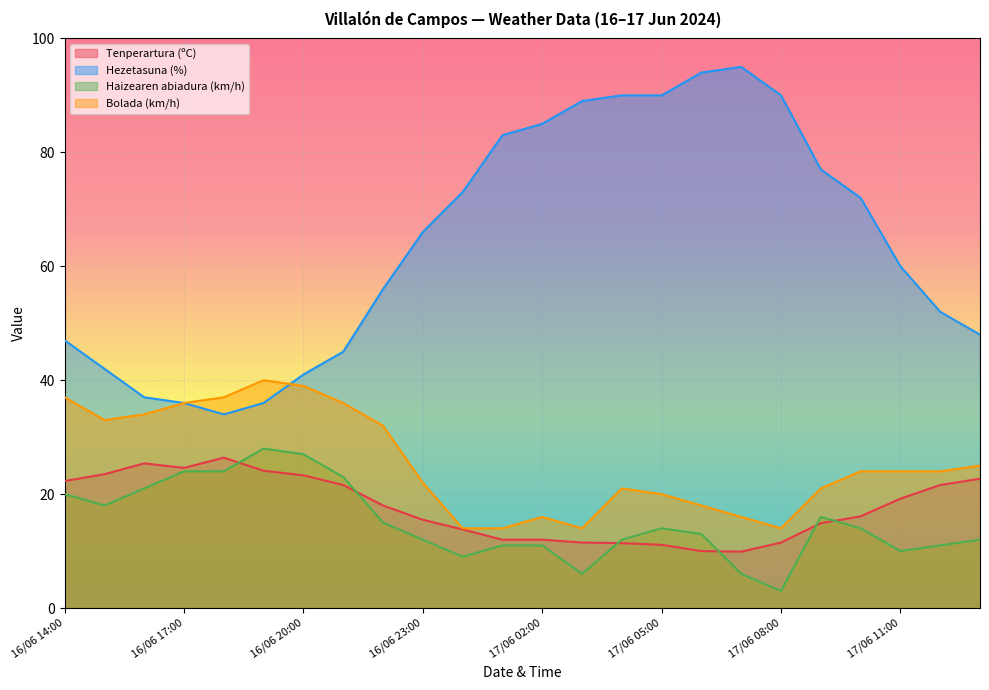

True or false: Haizearen abiadura (km/h) and Hezetasuna (%) cross at least once.

False